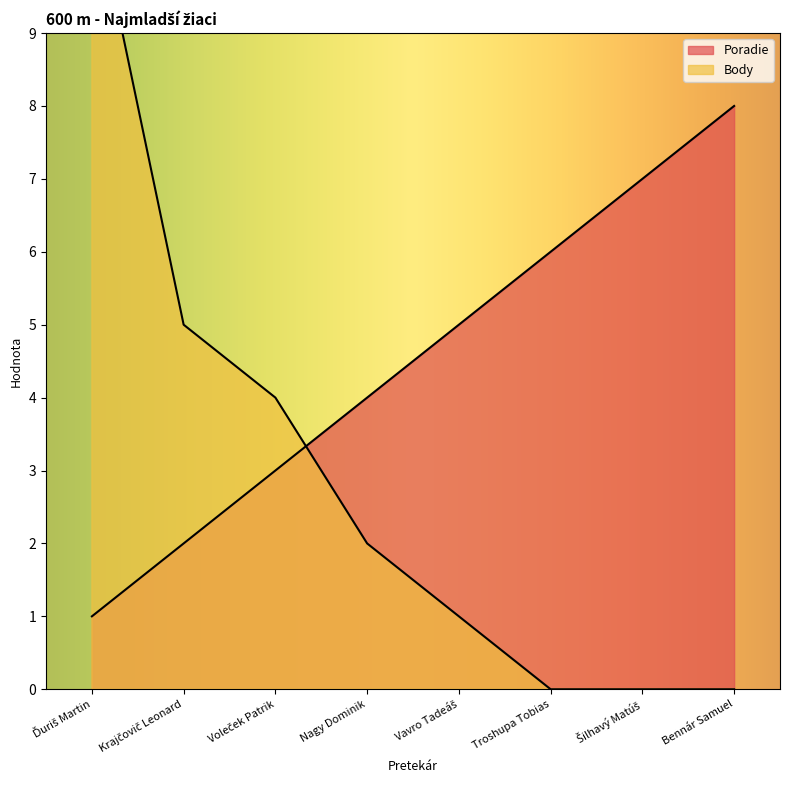

Where does the Body series first go above 2?

Ďuriš Martin